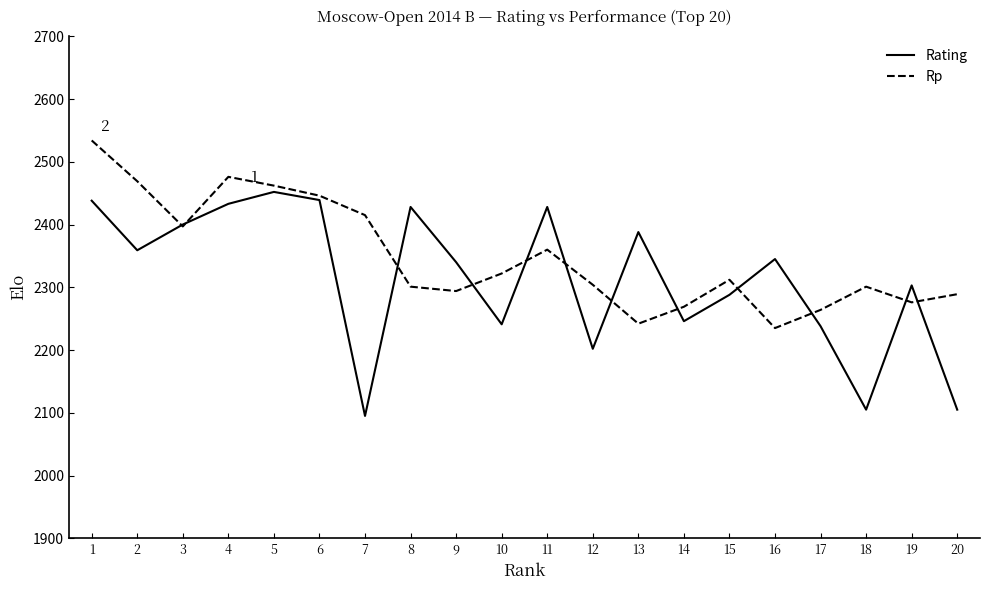

Rank the series at 10 from highest to lowest value.

Rp, Rating